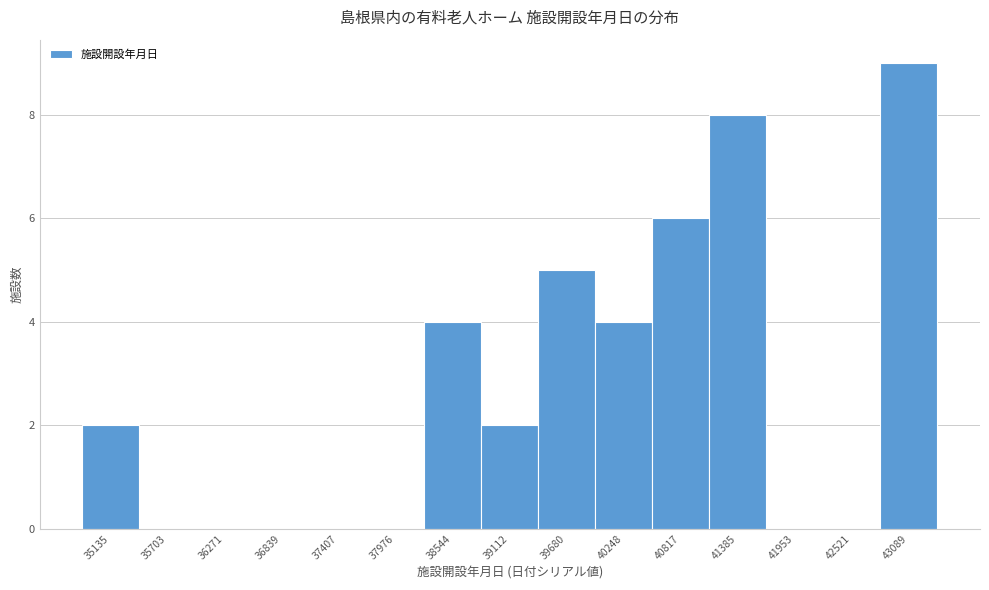

Which range on the x-axis has the tallest bar?

42800 to 43400